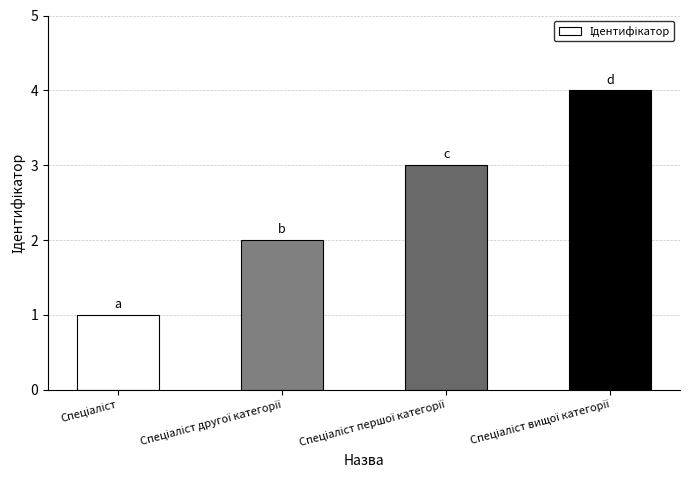

What is the difference between the maximum and minimum values?

3